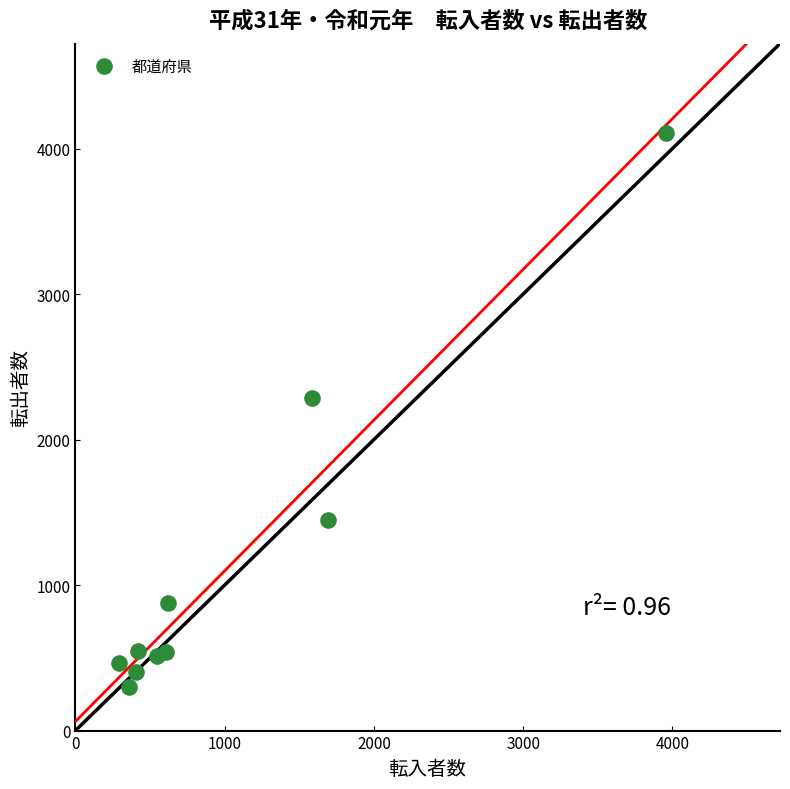

What Y value in the scatter plot is closest to 2201?

2288